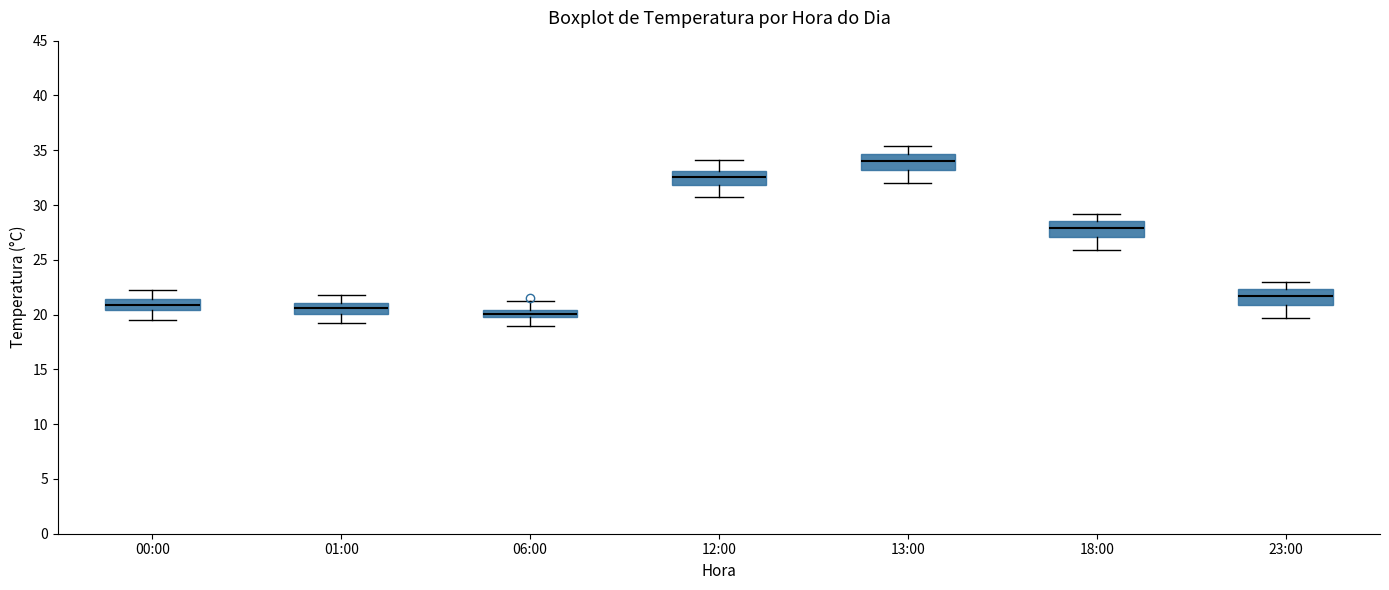

Which box's median line is the highest?

13:00